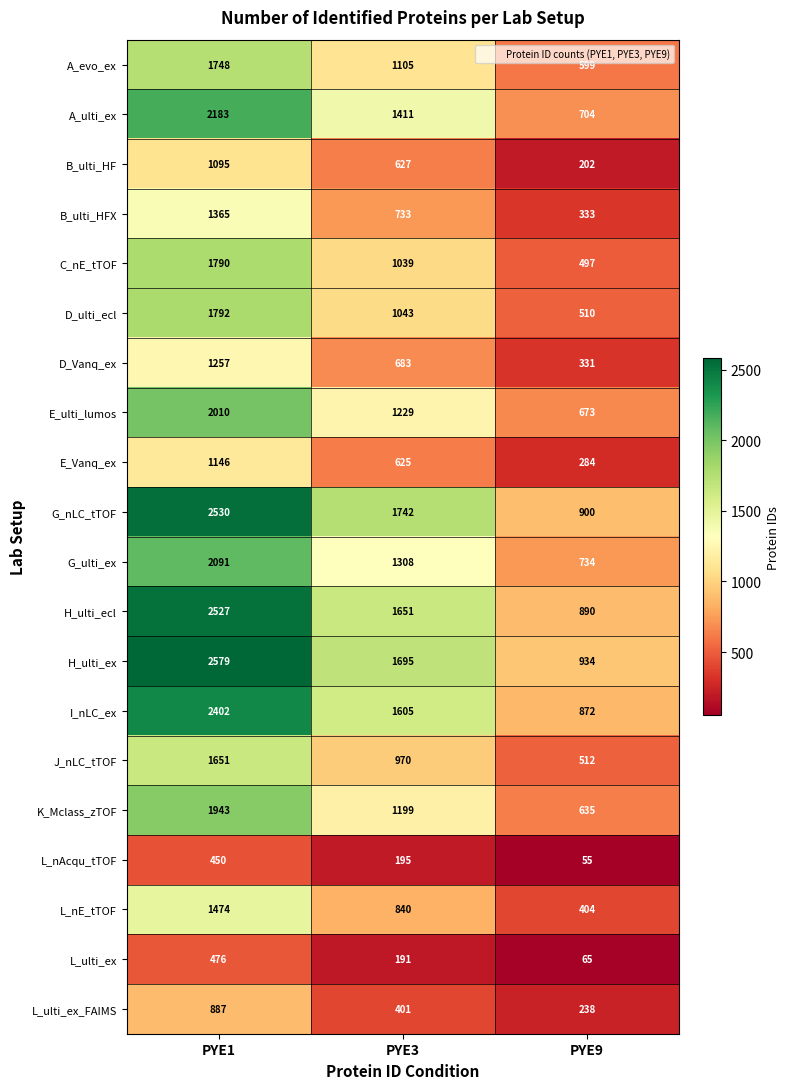

What is the highest value of the L_nE_tTOF series?

1474